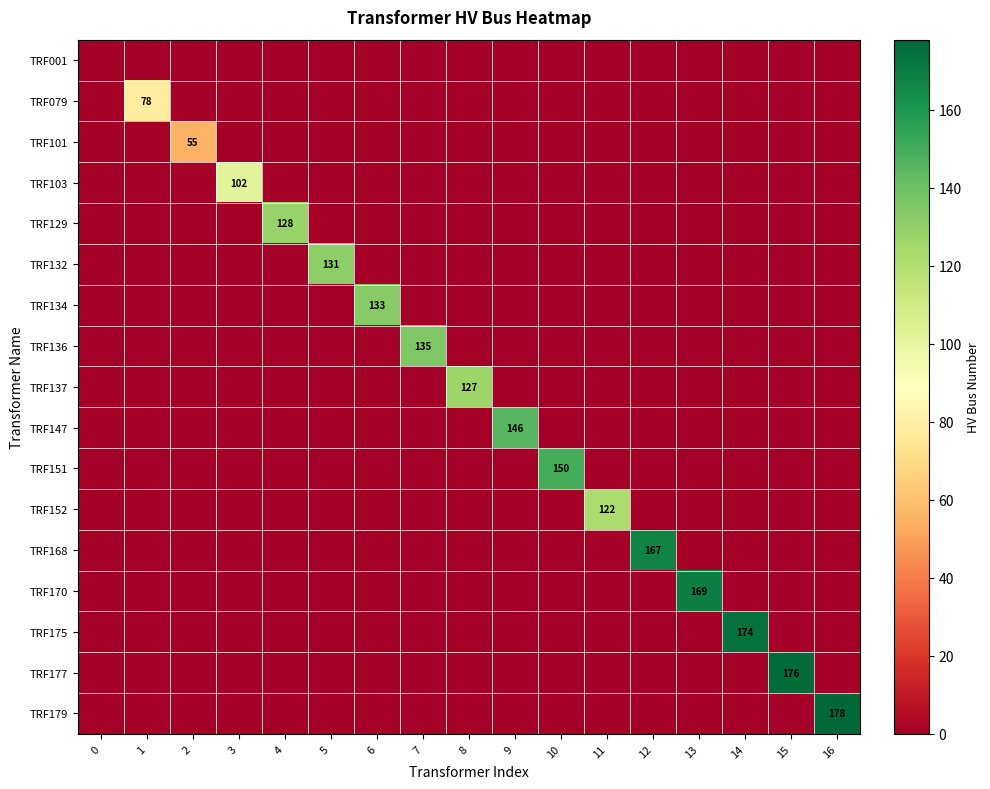

What is the difference between the highest and lowest values at 7?

135